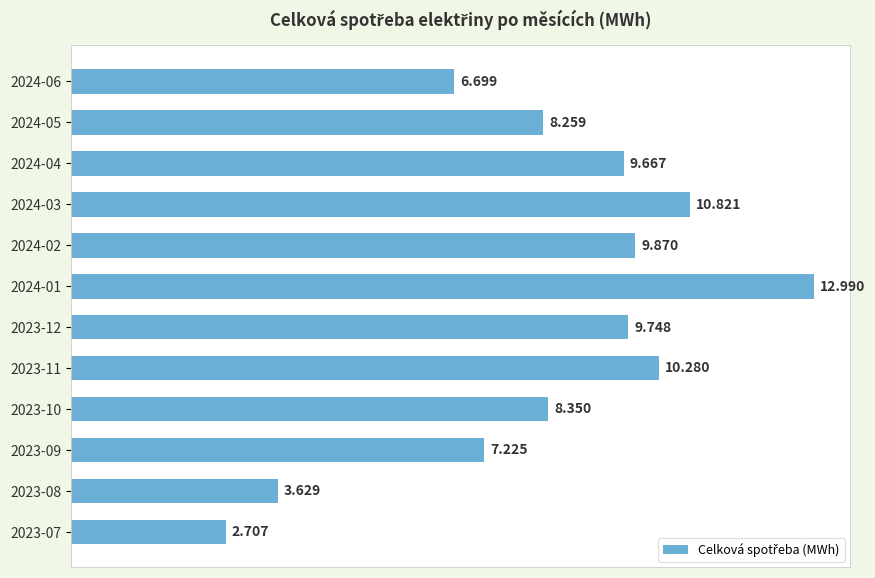

How many data points are less than 9?

6